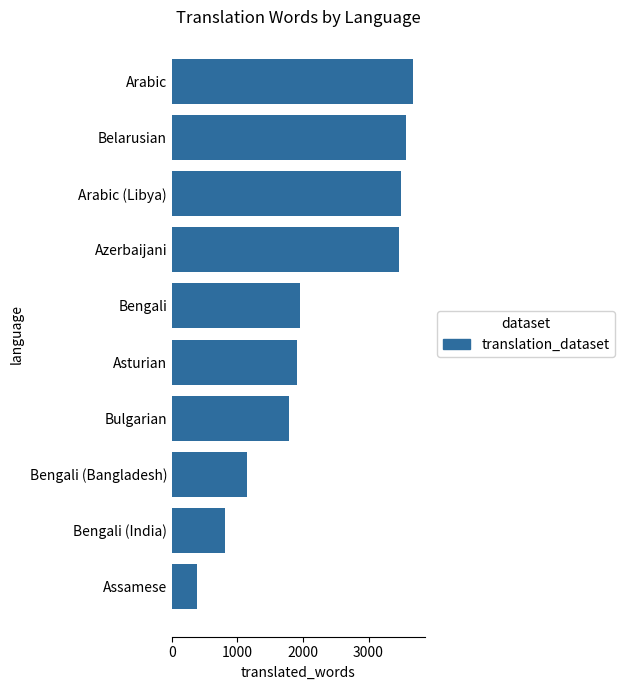

How many bars are there in total?

10